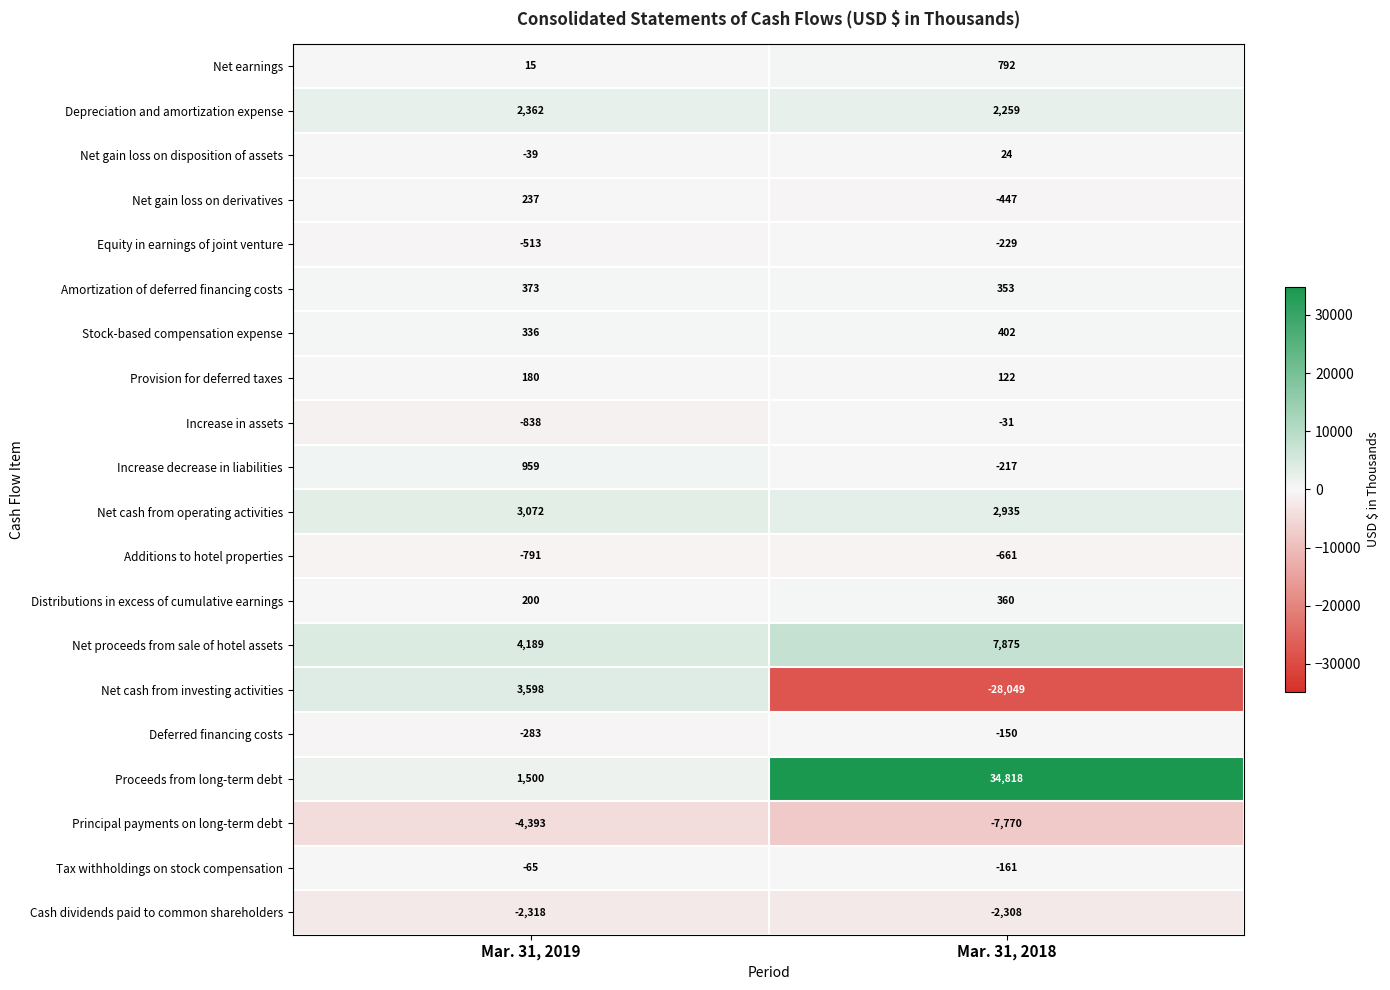

What is the average value of the Distributions in excess of cumulative earnings series?

280